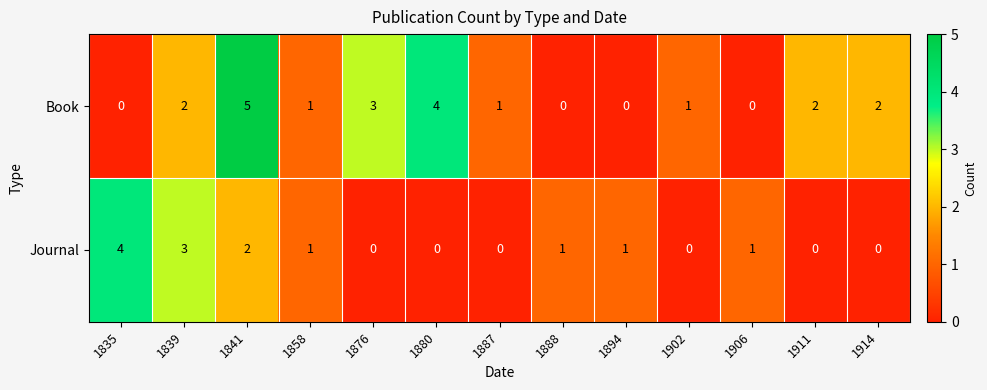

Rank the series by their average value, from lowest to highest.

Journal, Book